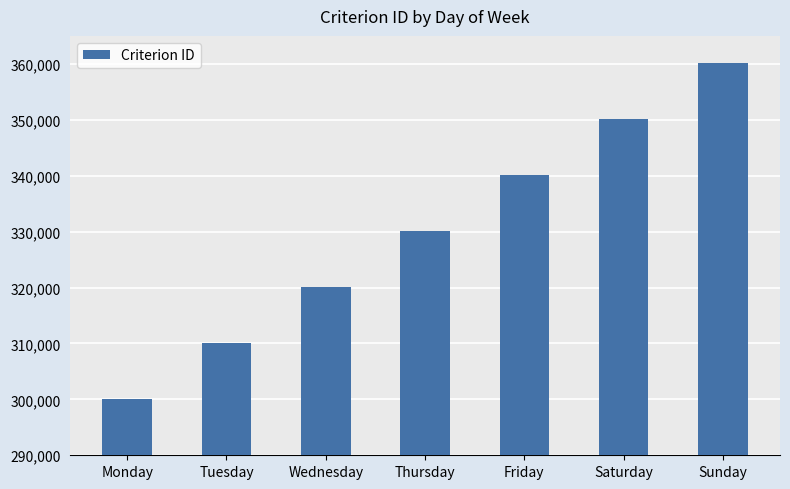

True or false: the data shows 310096 at Tuesday.

True